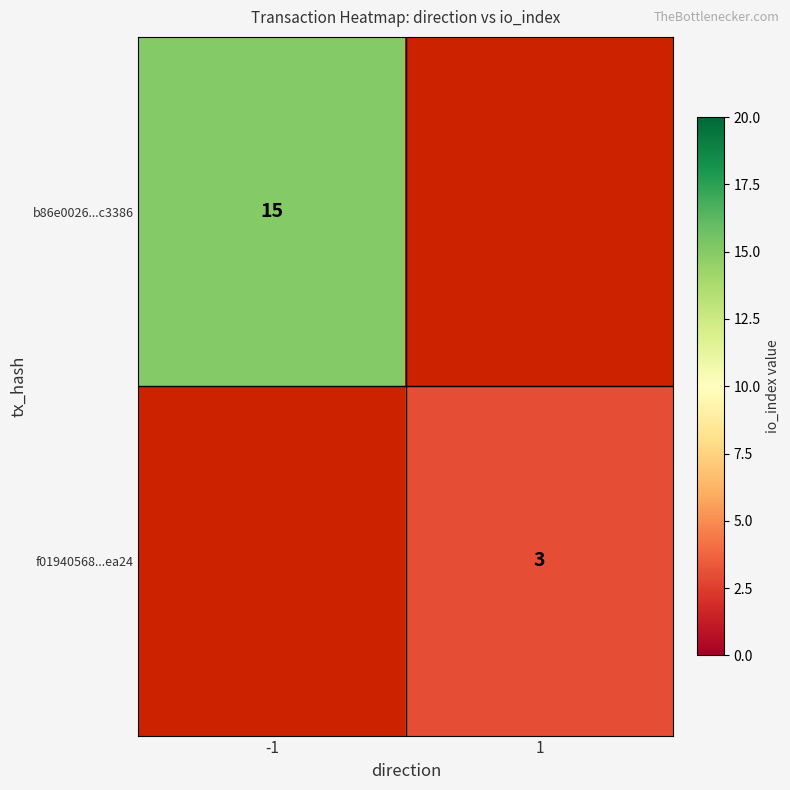

True or false: b86e0026...c3386 has a value of 15 at -1.

True